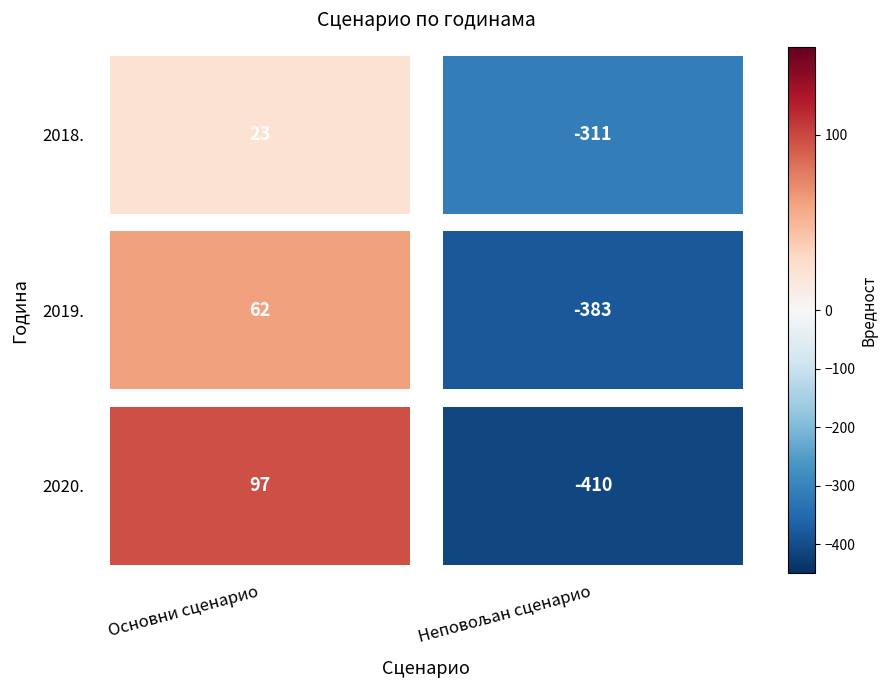

Is it true that 2019. equals 32 at 0?

False